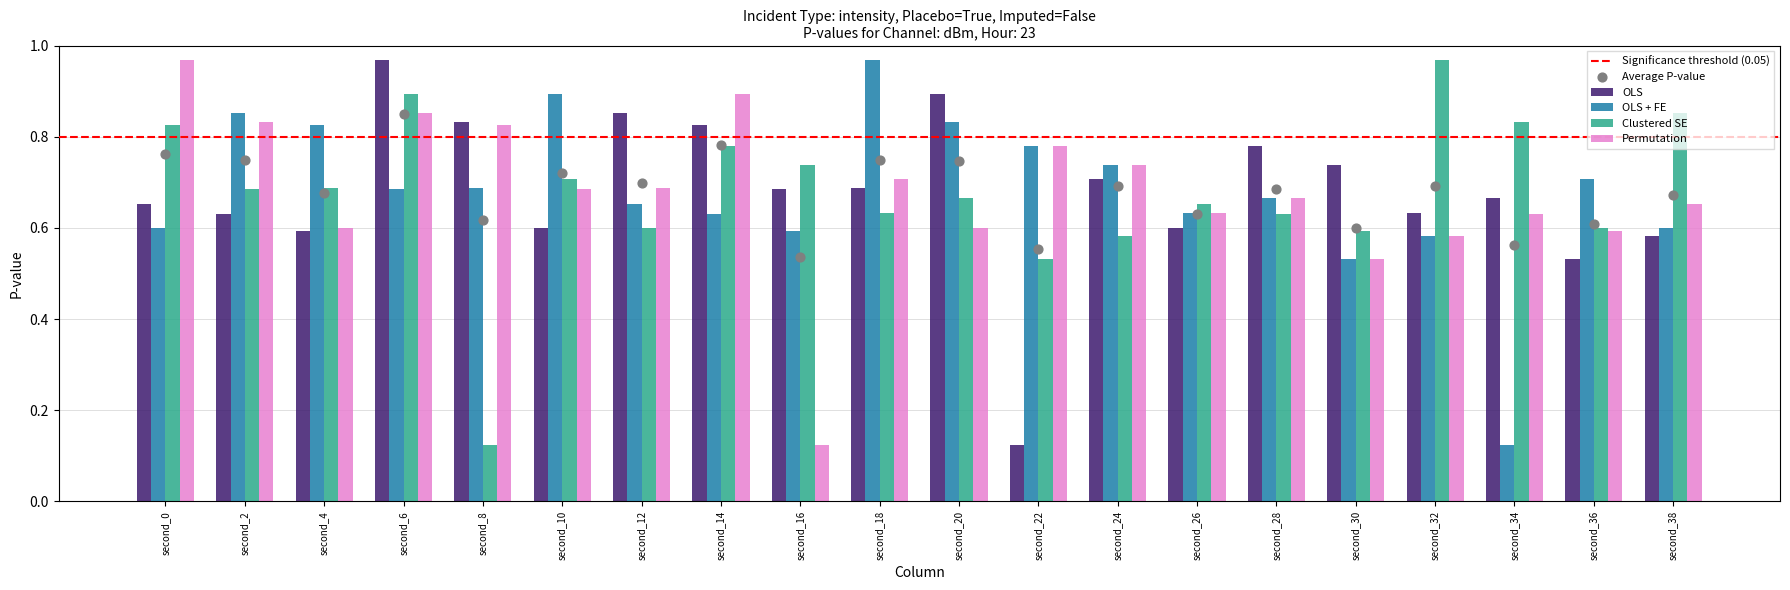

The OLS + FE series shows 0.3 at second_30. True or false?

False